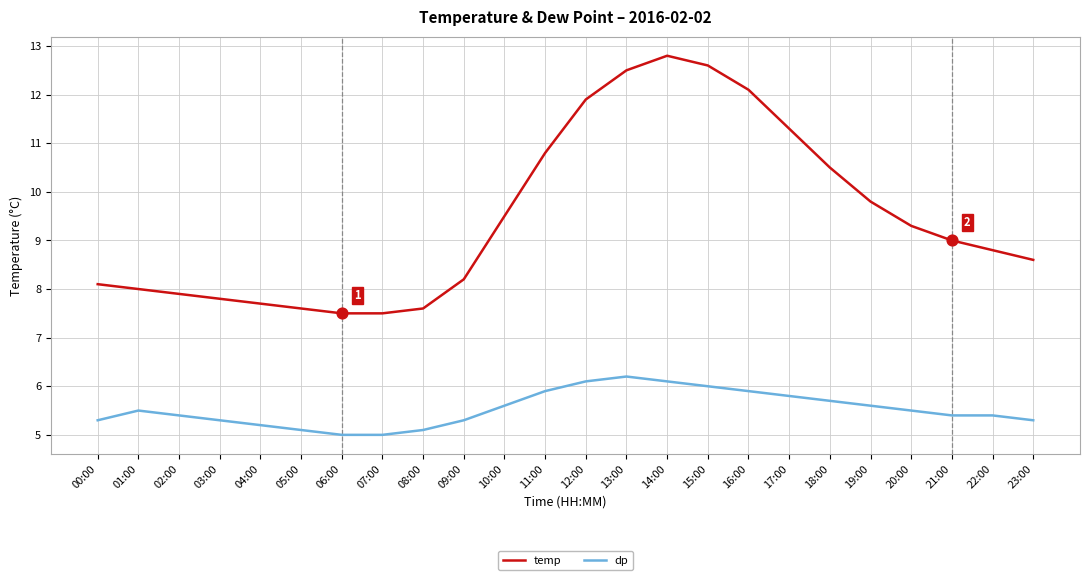

Which series has the largest total across all categories?

temp